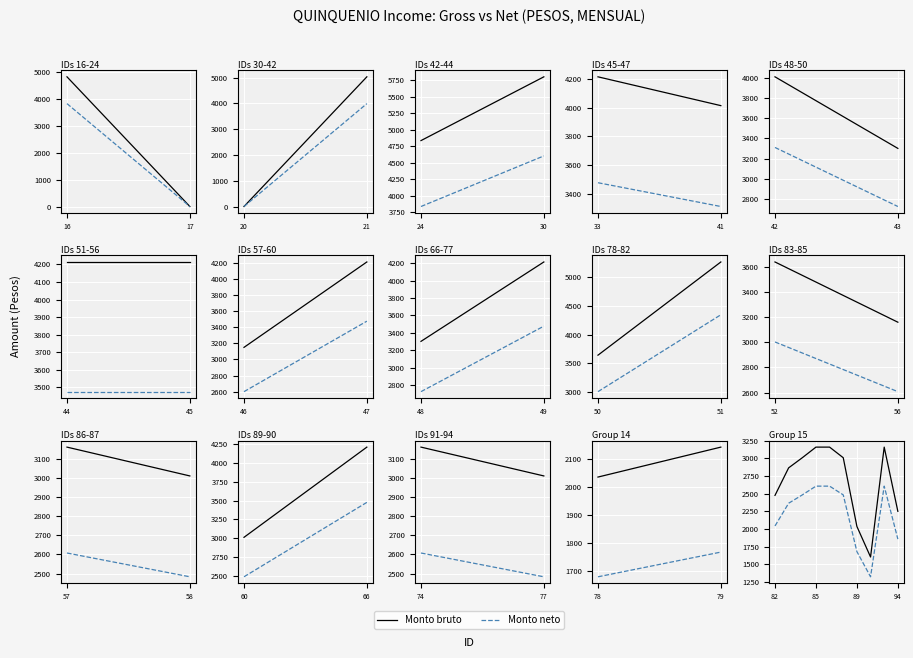

Count the number of categories in the chart.

10